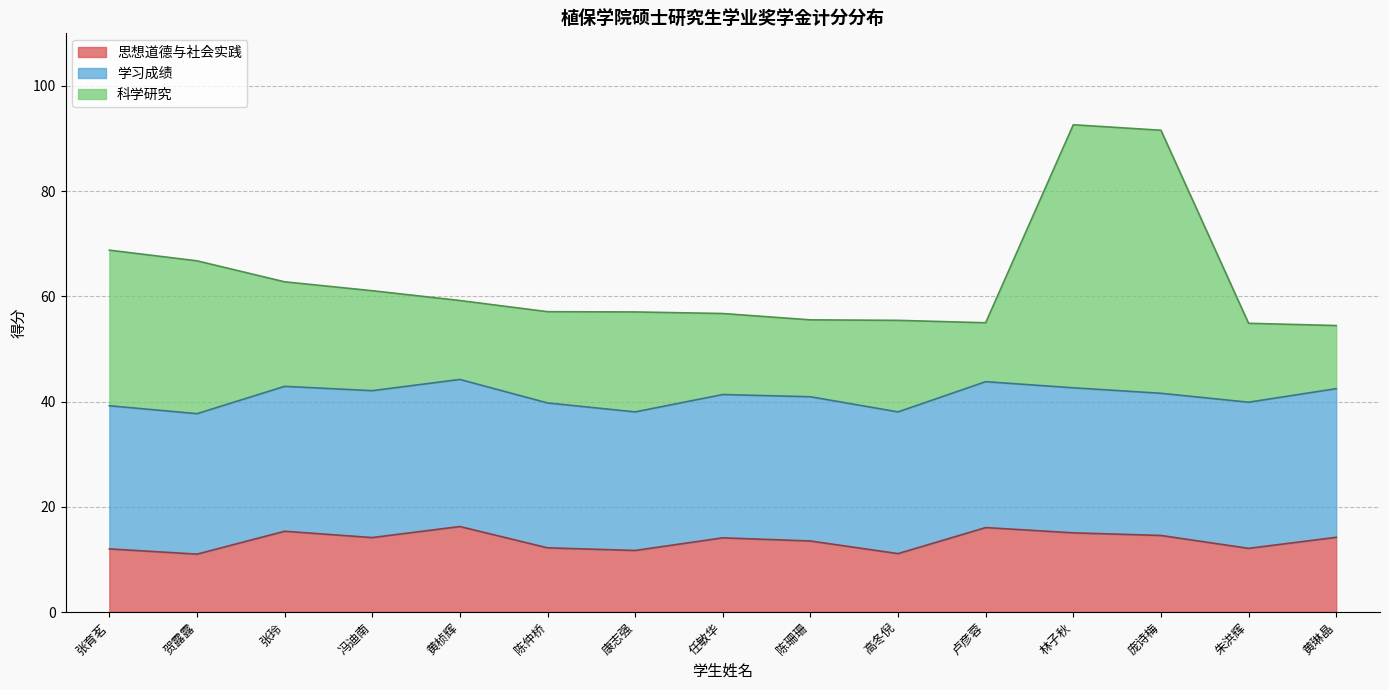

What is the greatest value displayed?

92.6